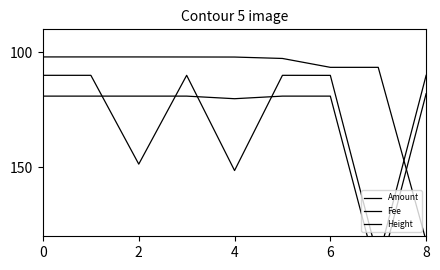

The value of Amount at 2 is 196.4. True or false?

False